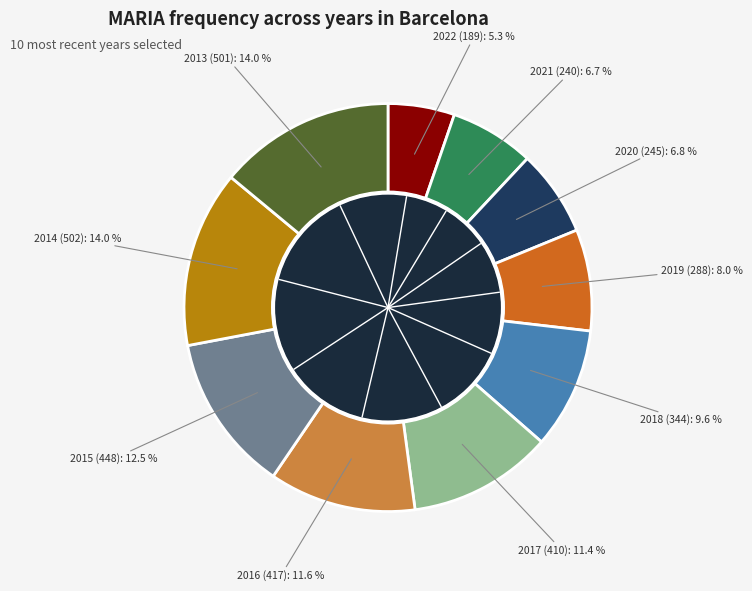

Is there a majority slice in this chart?

No